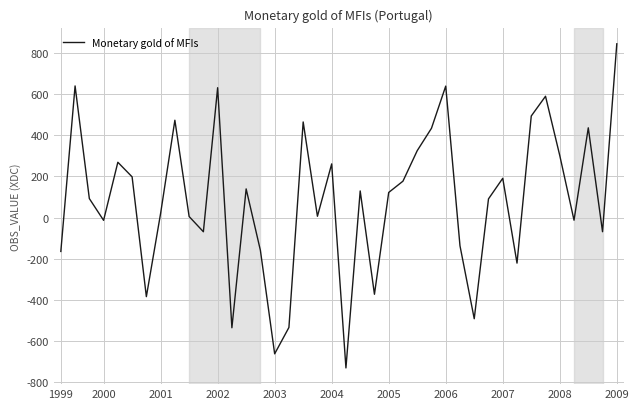

How many interior local valleys (lower than both neighbors) does the data have?

12